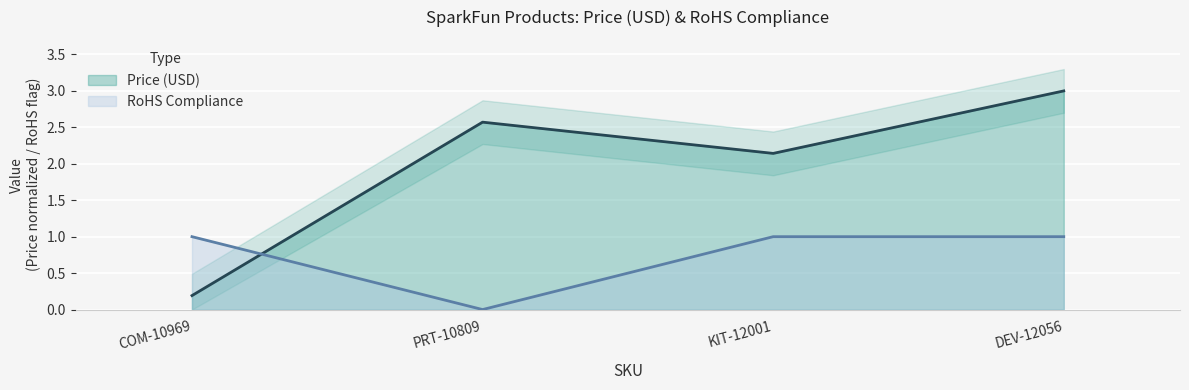

Which series changed the most between COM-10969 and PRT-10809?

Price (USD)